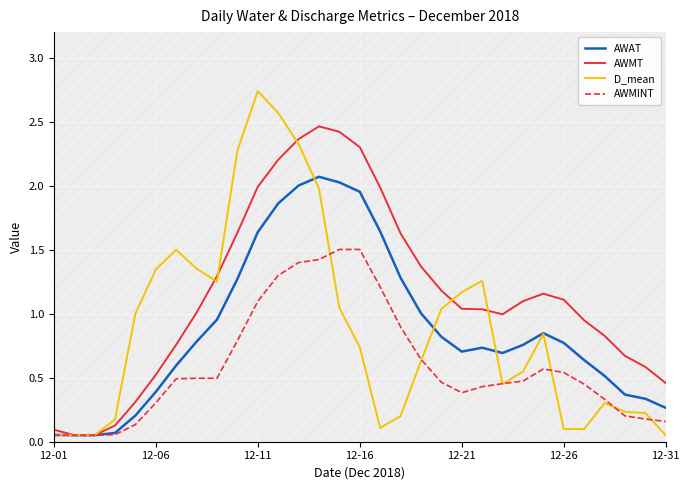

True or false: AWAT and AWMT intersect in this chart.

False